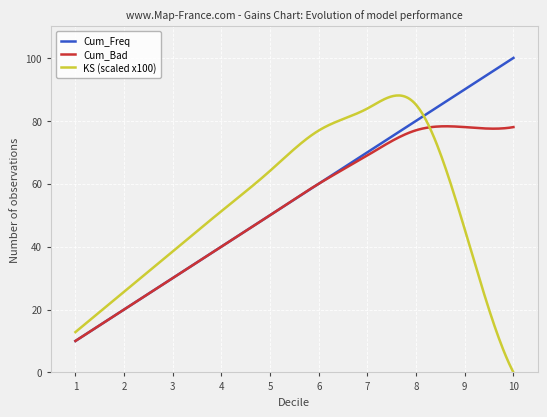

What is the maximum value for Cum_Freq?

100.0